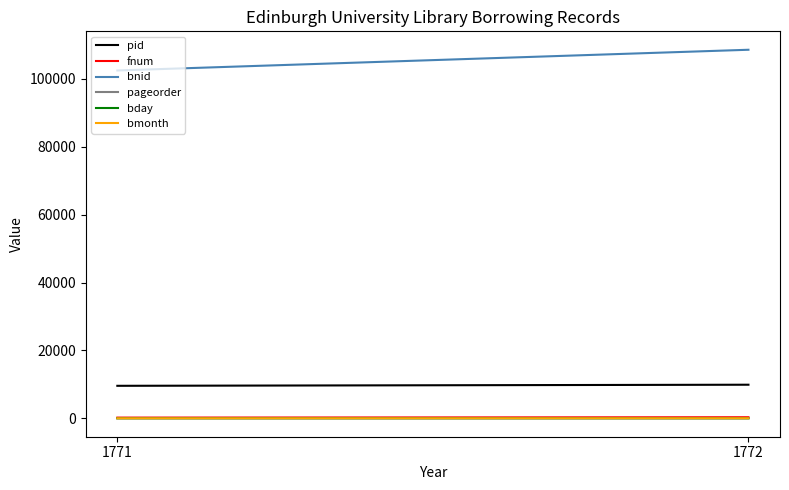

Rank the series at 1772 from highest to lowest value.

bnid, pid, fnum, bmonth, bday, pageorder